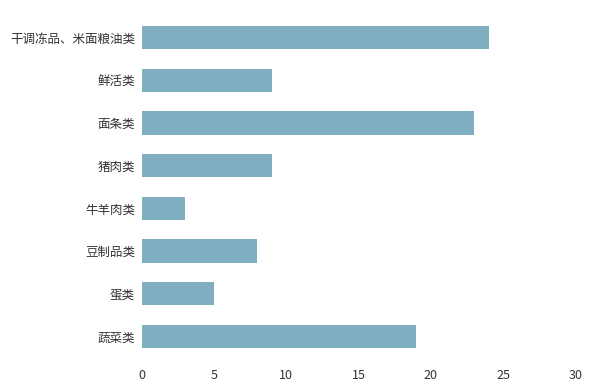

The value at 蔬菜类 is 34. True or false?

False